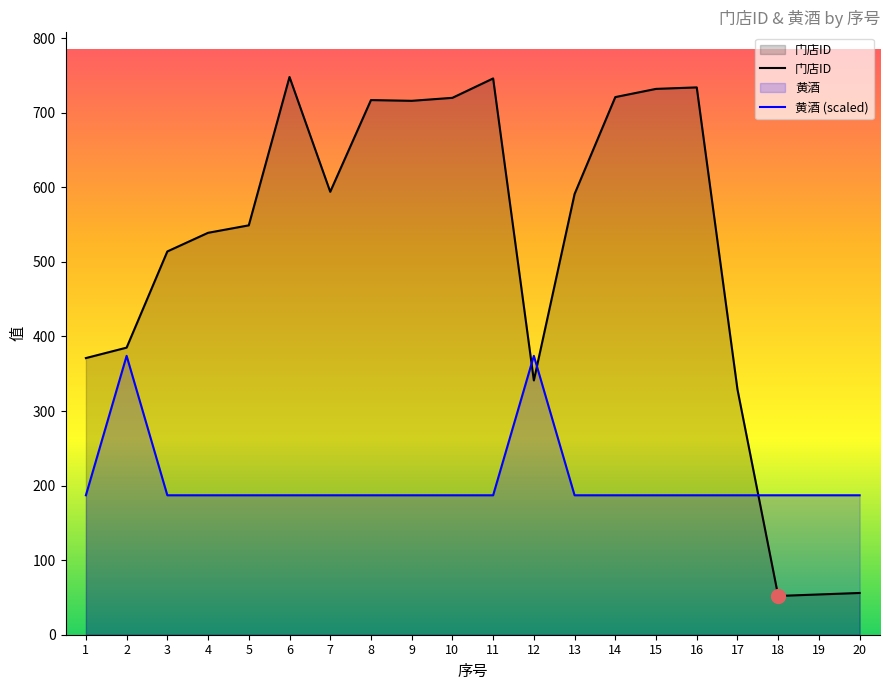

What is the value of the 黄酒 (scaled) point at the 17th from the left?

187